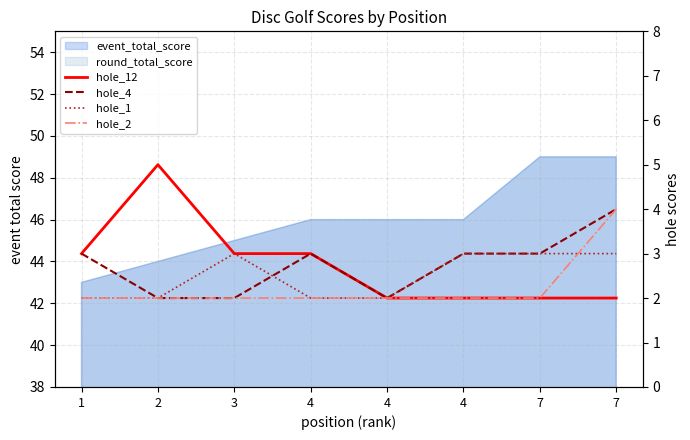

What is the spread (max minus min) of values at 4?

1